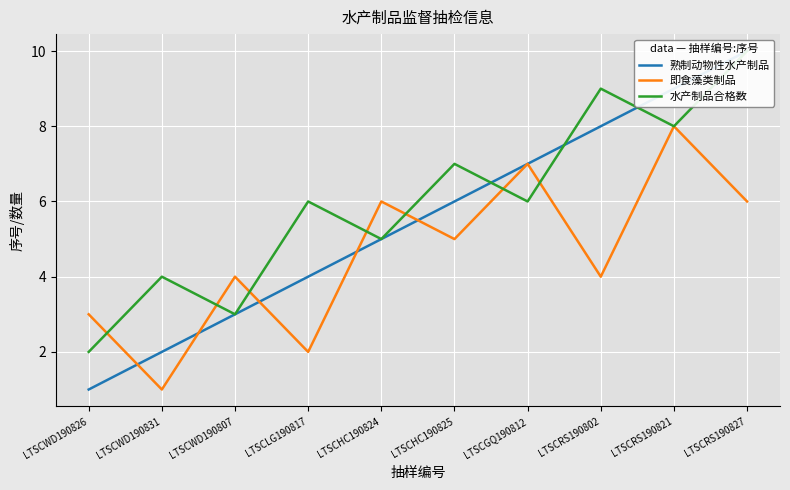

Count the number of data series in this chart.

3